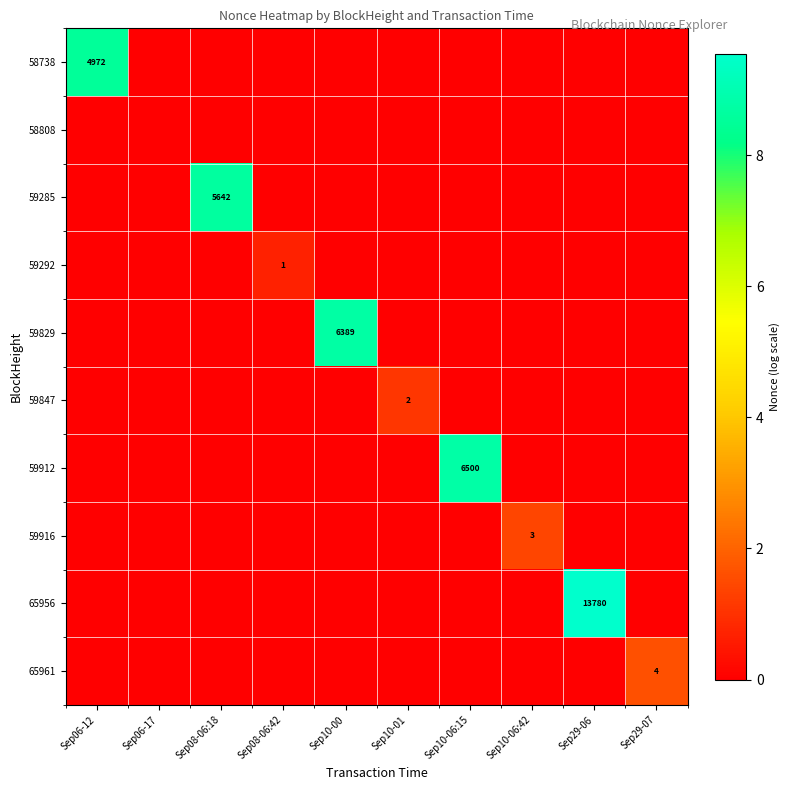

Is it true that 58738 equals 4972 at Sep06-12?

True